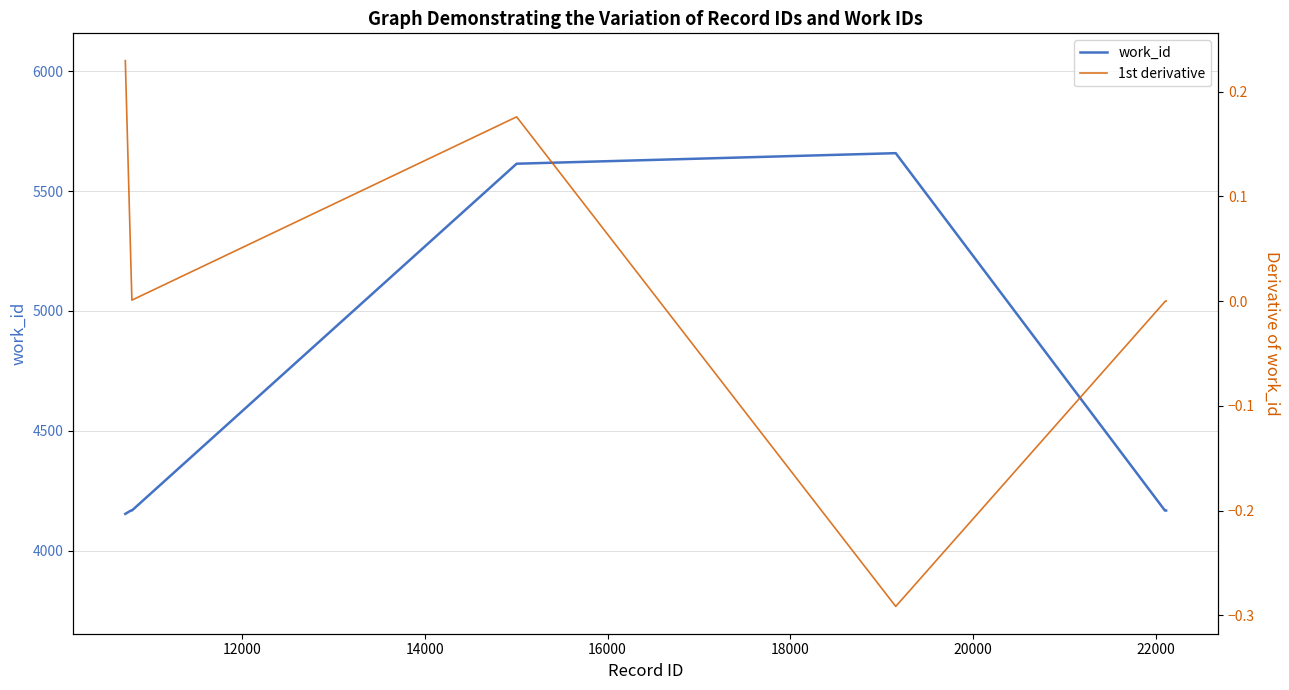

Reading left to right, what are all the values shown in this chart?

work_id: 4153.0	4167.0	4167.0	5614.0	5658.0	4167.0	4167.0	4167.0
1st derivative: 0.2	0.0	0.0	0.2	-0.3	-0.0	0.0	0.0